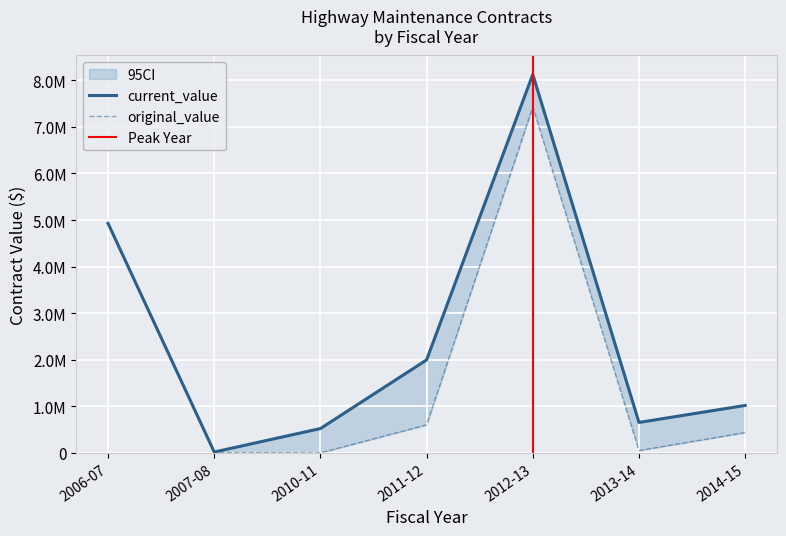

At how many categories does at least one series exceed 5619757?

1